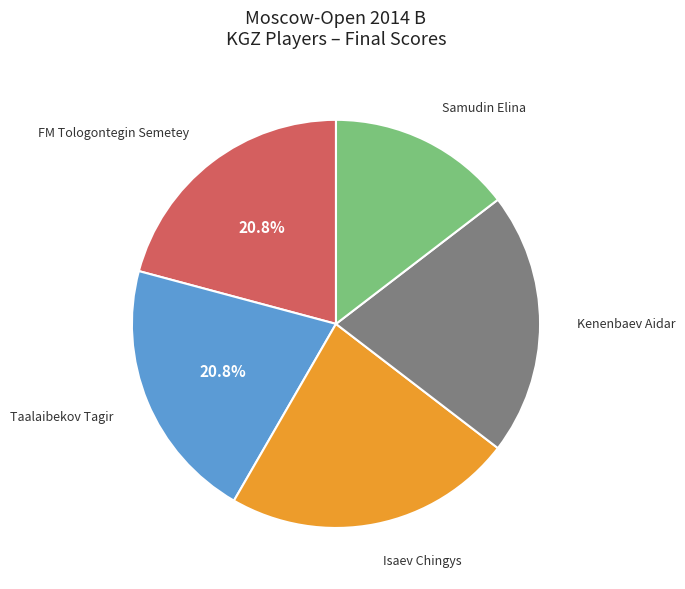

Do Samudin Elina and FM Tologontegin Semetey together represent more than half of the pie?

No